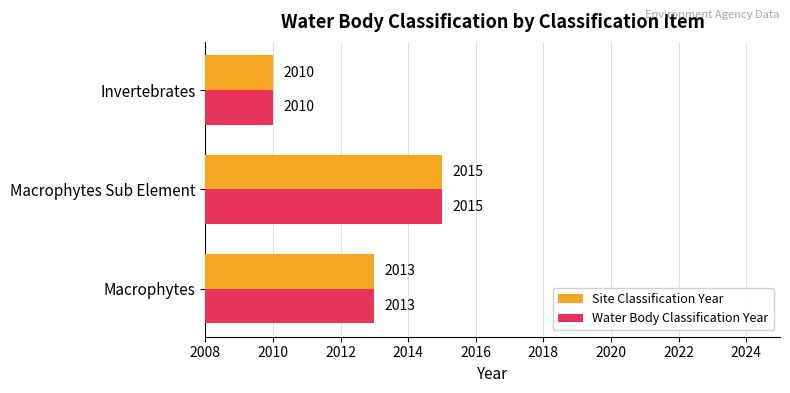

Count the number of data series in this chart.

2